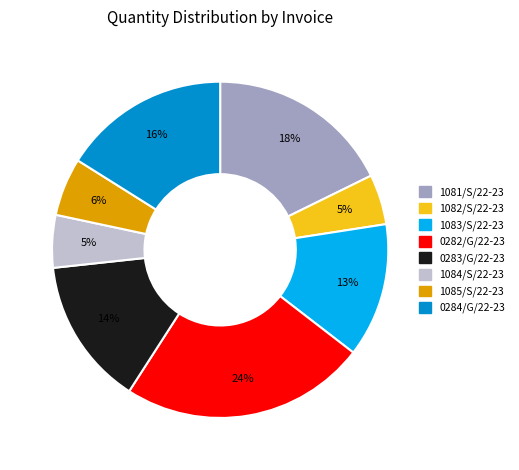

True or false: 0283/G/22-23 accounts for 14% of the total.

True